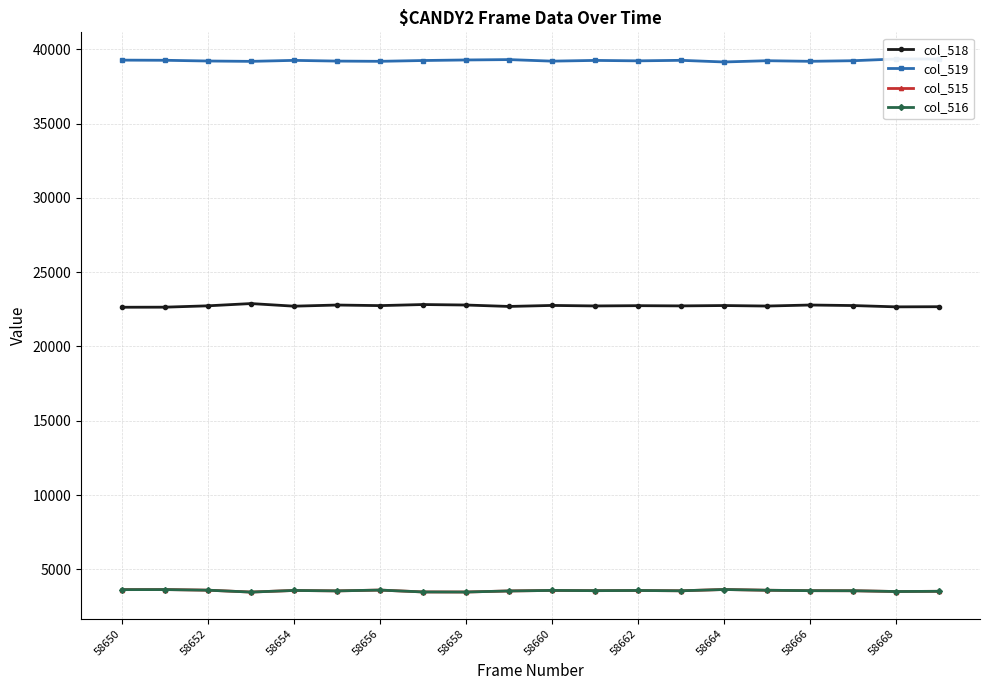

True or false: col_516 and col_515 cross at least once.

False